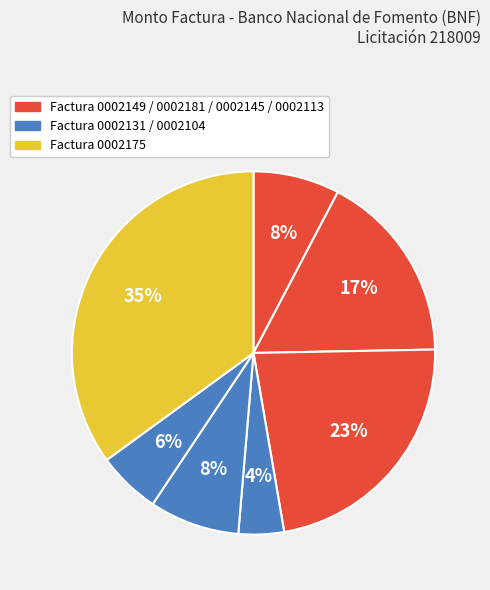

To the nearest percent, what is the difference between the largest and smallest slice percentages?

31%